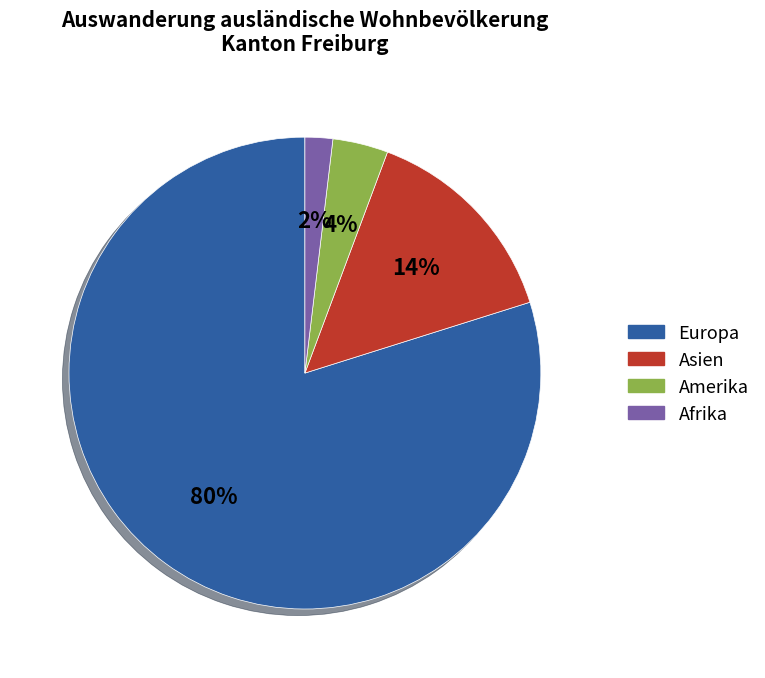

Is there a majority slice in this chart?

Yes